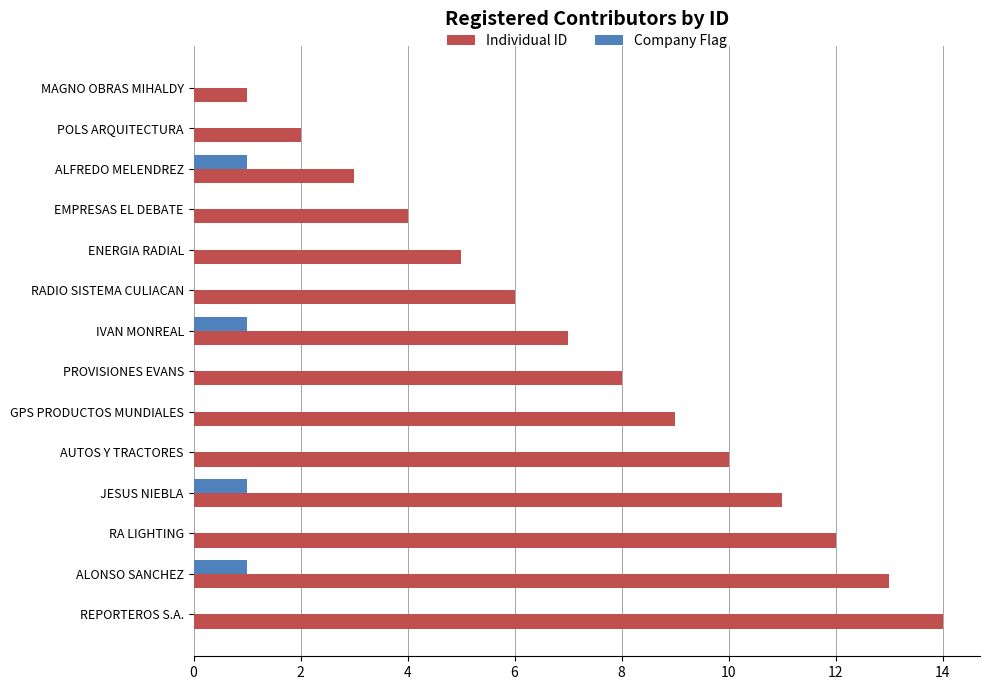

Is the value of Individual ID at AUTOS Y TRACTORES greater than the value of Company Flag at RADIO SISTEMA CULIACAN?

Yes